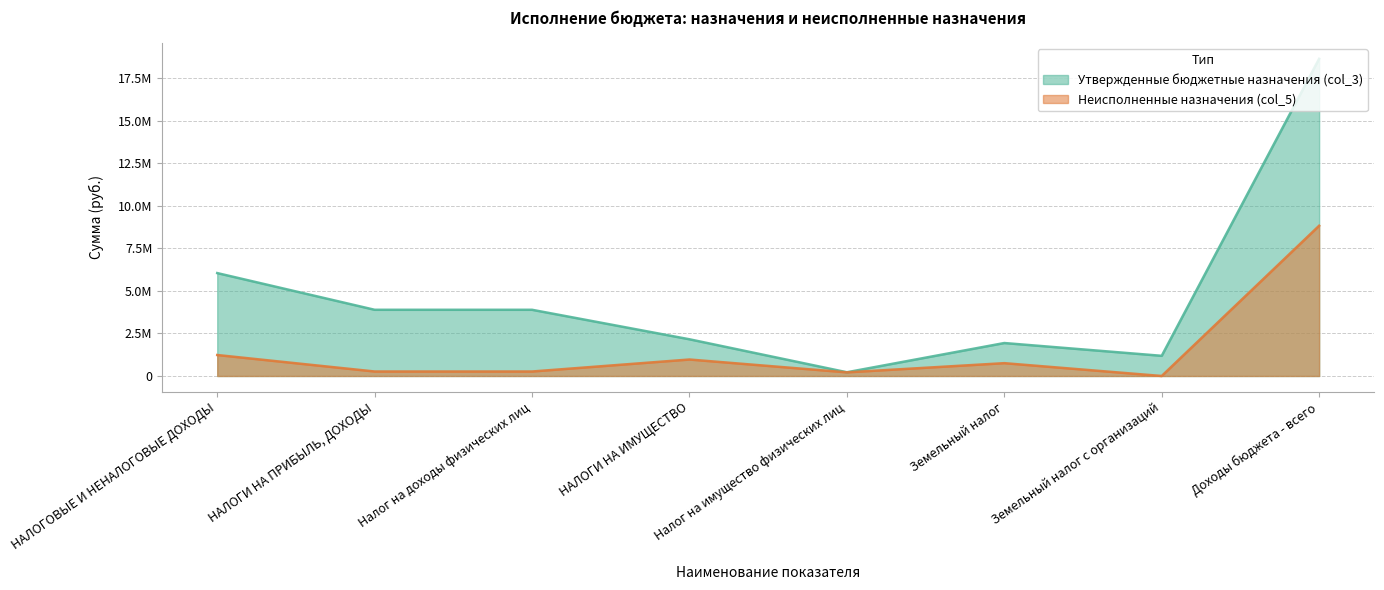

Which has a higher value, Доходы бюджета - всего or Налог на имущество физических лиц?

Доходы бюджета - всего